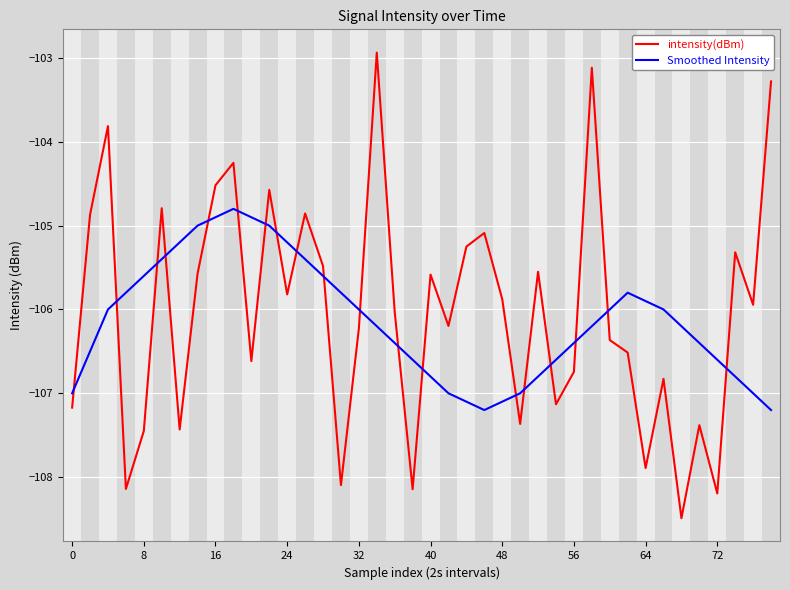

How many interior local valleys does the intensity(dBm) series have?

13